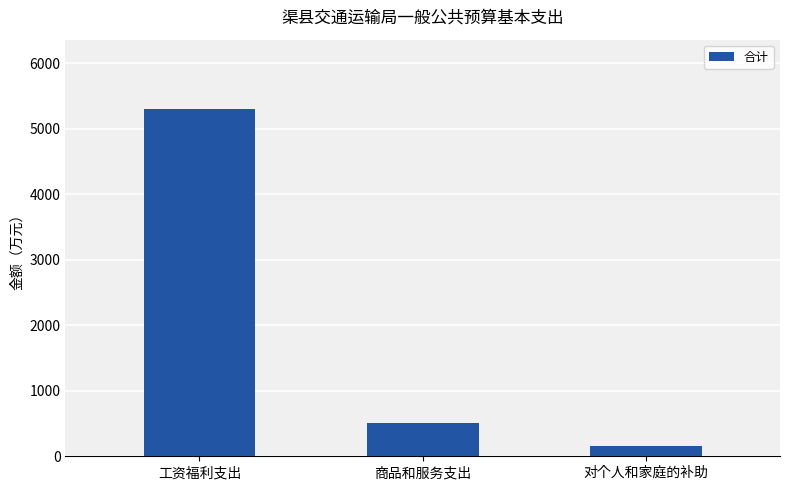

What is the label of the 1st bar from the right?

对个人和家庭的补助